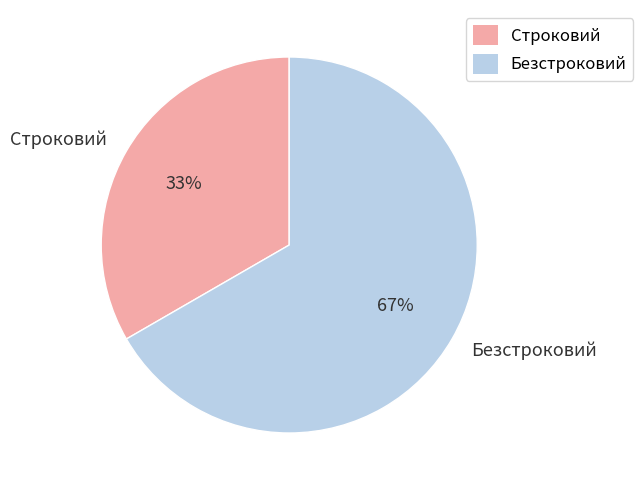

Which category has the smallest portion of the pie?

Строковий